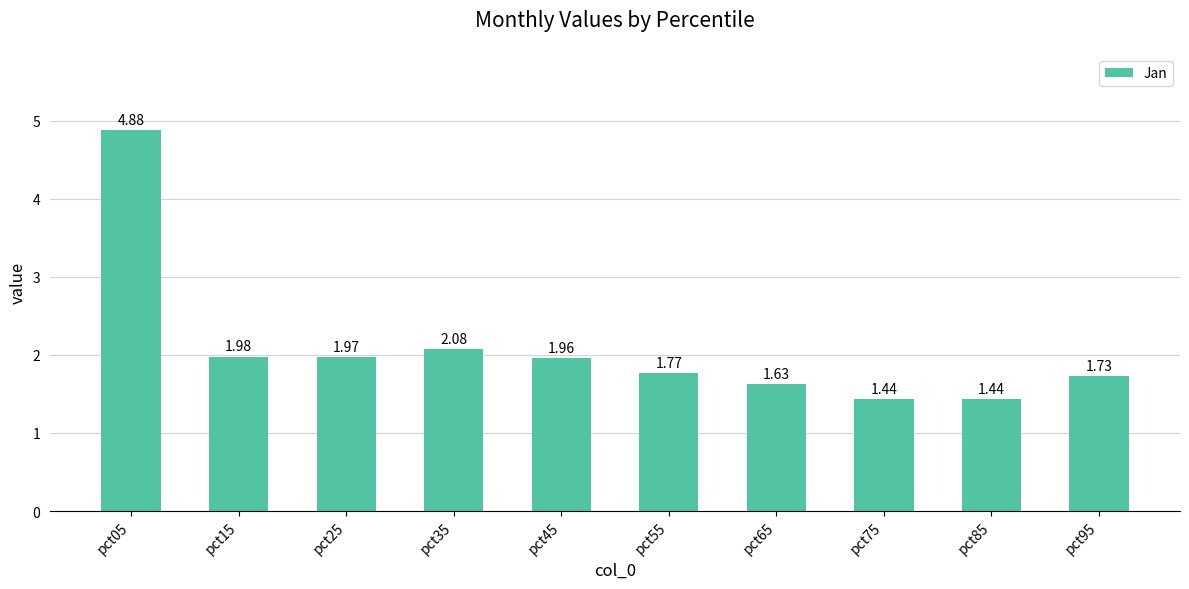

Between pct95 and pct15, which is larger?

pct15